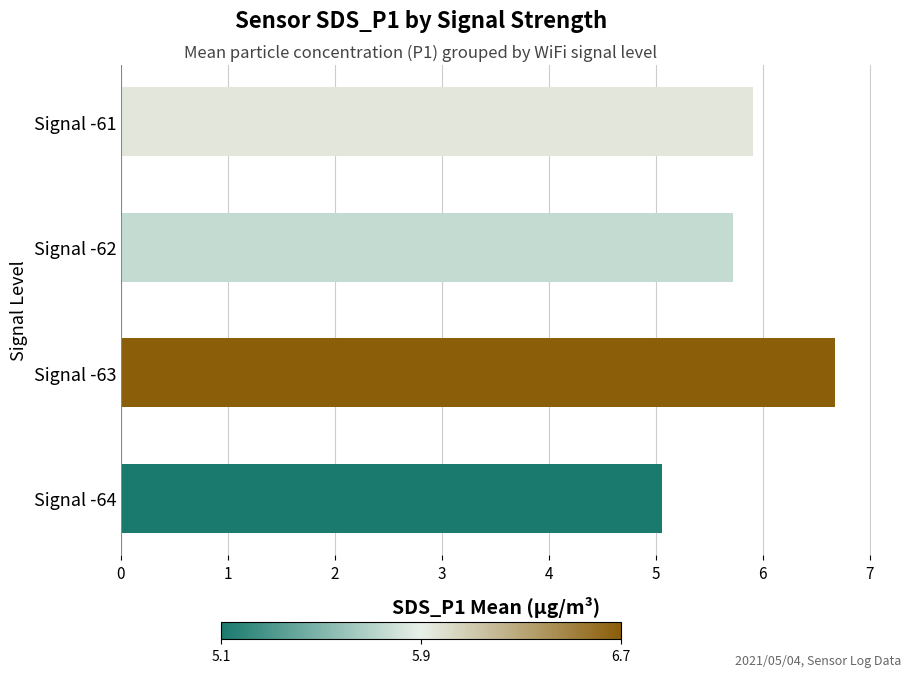

What is the difference between the second highest and second lowest values?

0.2